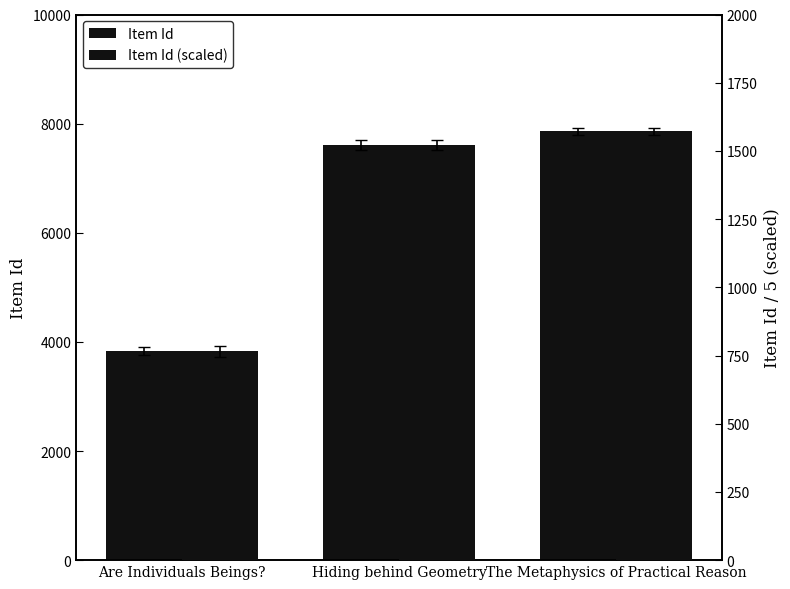

Which series has the largest range (max minus min)?

Item Id